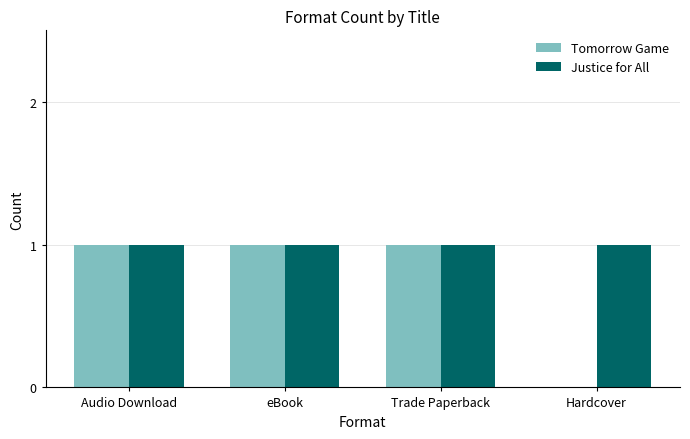

What is the sum of all Tomorrow Game values?

3